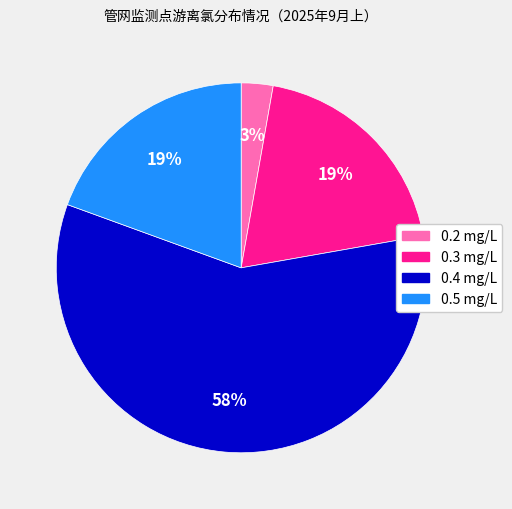

Is there a majority slice in this chart?

Yes